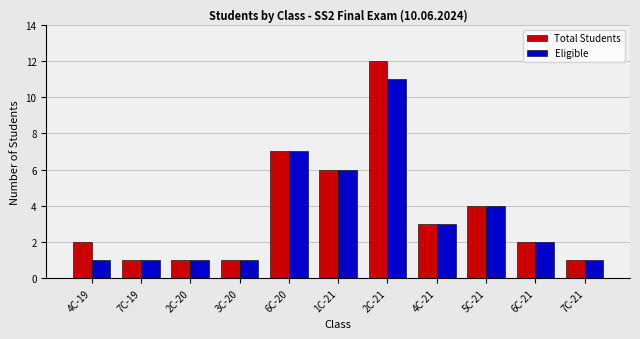

Are the bars grouped side by side (vs. stacked)?

Yes